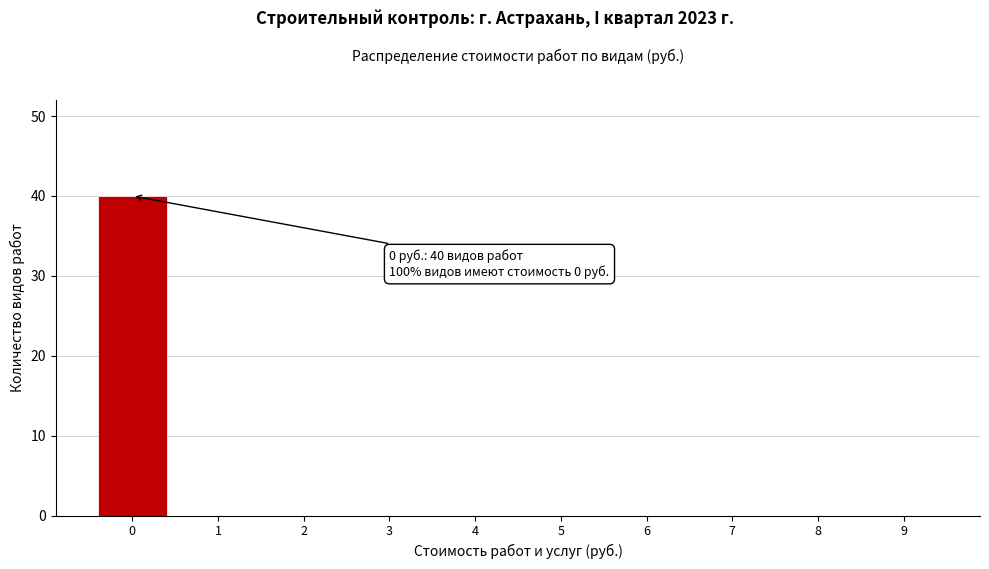

Reading left to right, extract all data points from this chart.

0=40	1=0	2=0	3=0	4=0	5=0	6=0	7=0	8=0	9=0